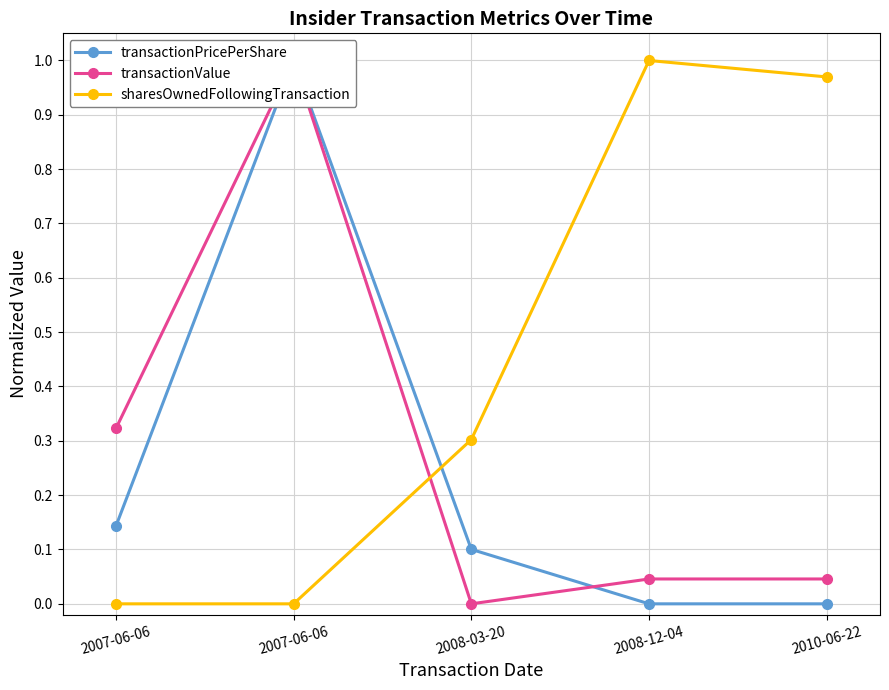

How many intersections are there between transactionValue and sharesOwnedFollowingTransaction?

1